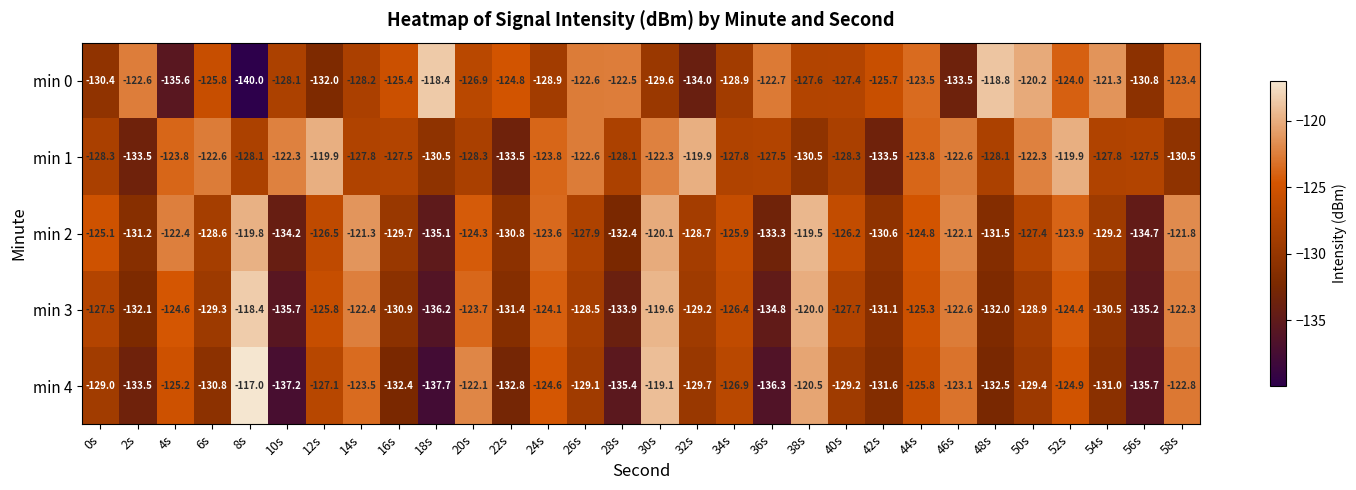

Is it true that min 3 equals -124.4 at 52s?

True